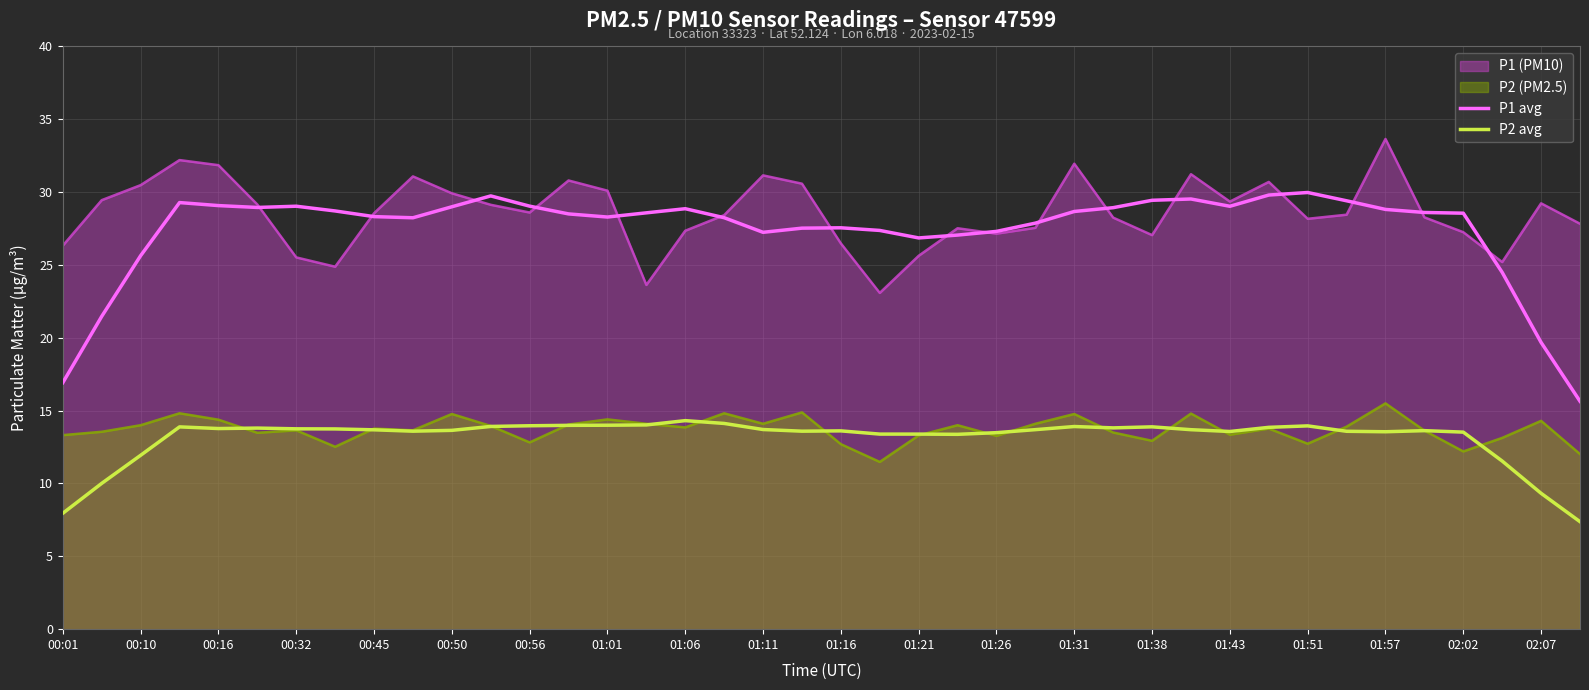

Count the number of categories in the chart.

40